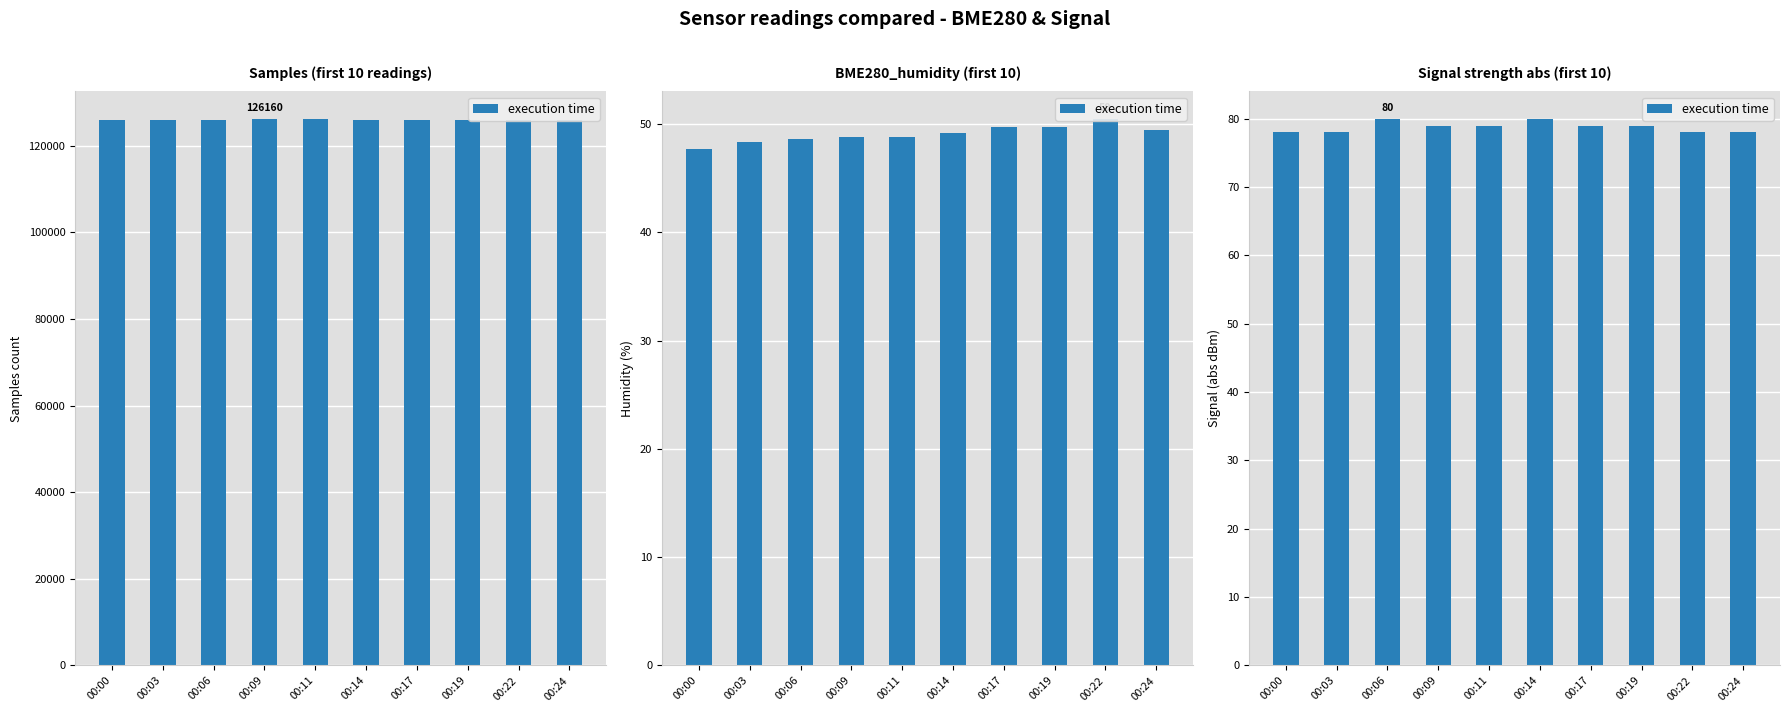

What is the value of the 6th bar from the left?

80